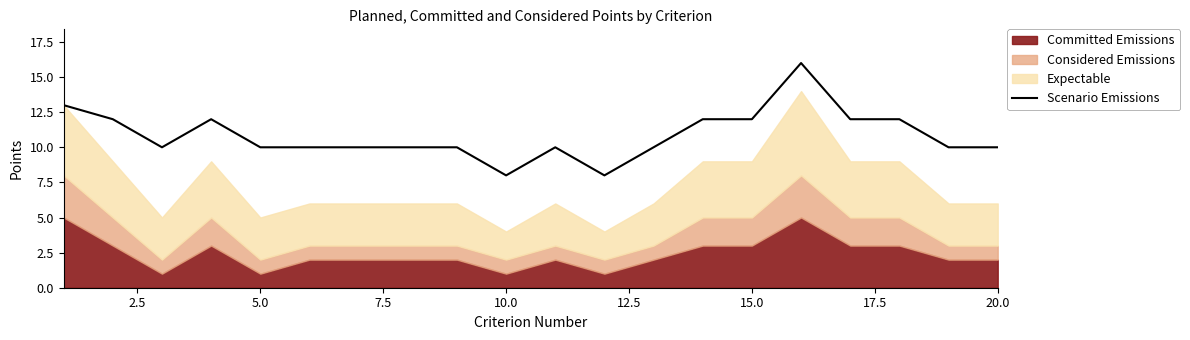

Count the number of values greater than 10.

8